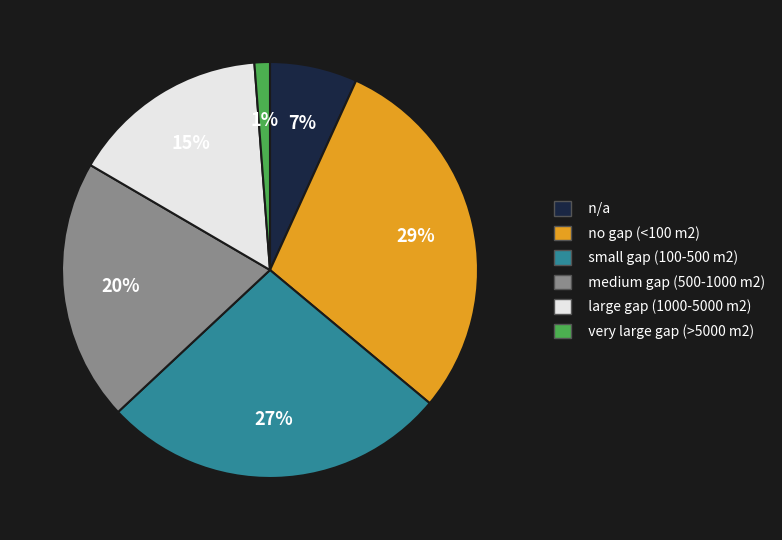

The small gap (100-500 m2) slice represents 27% of the pie. True or false?

True